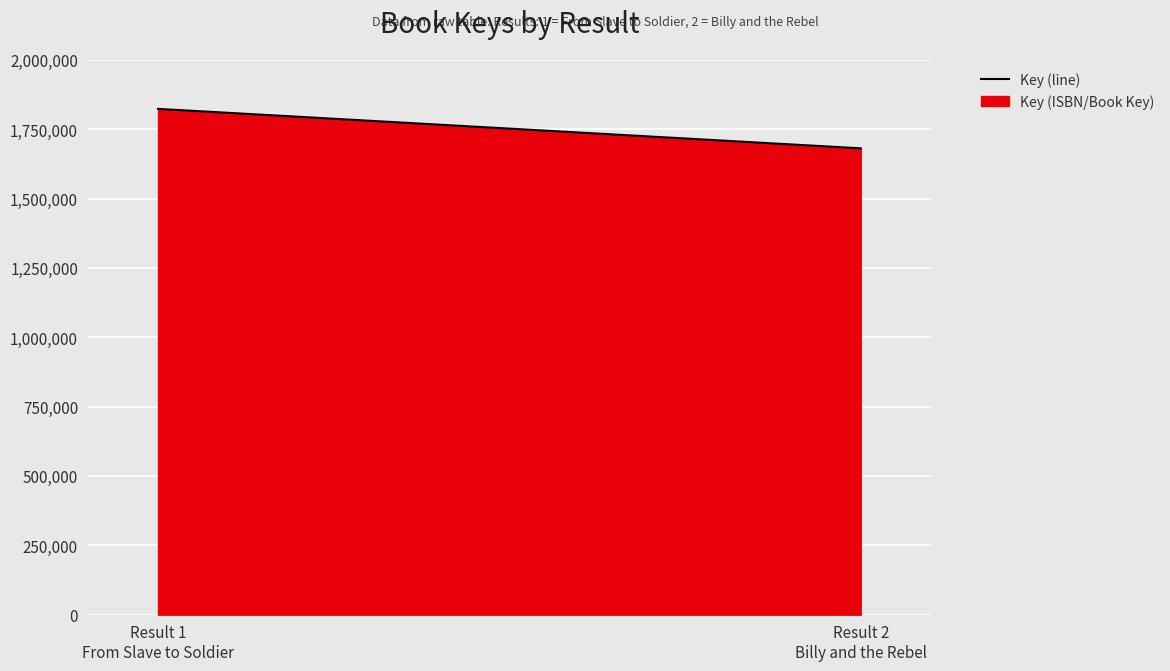

At which category does the chart reach its peak across all series?

Result 1
From Slave to Soldier